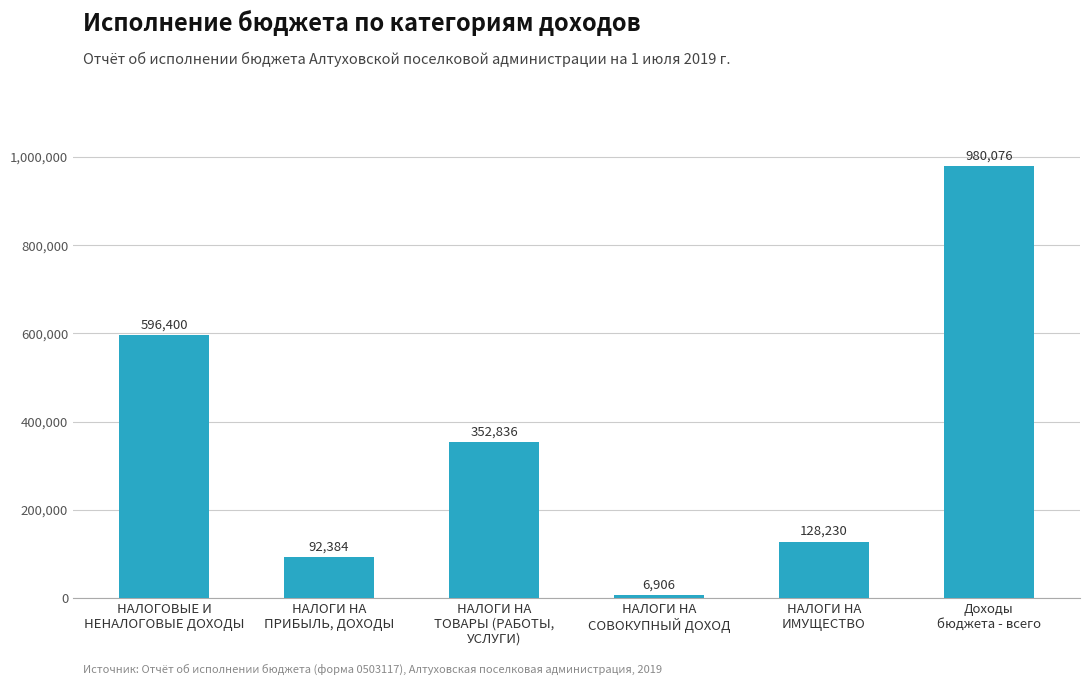

What is the difference between the maximum and minimum values?

973169.9